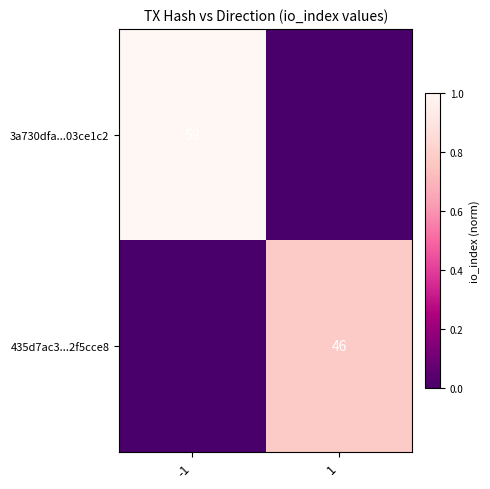

Is it true that 3a730dfa...03ce1c2 equals 99 at -1?

False